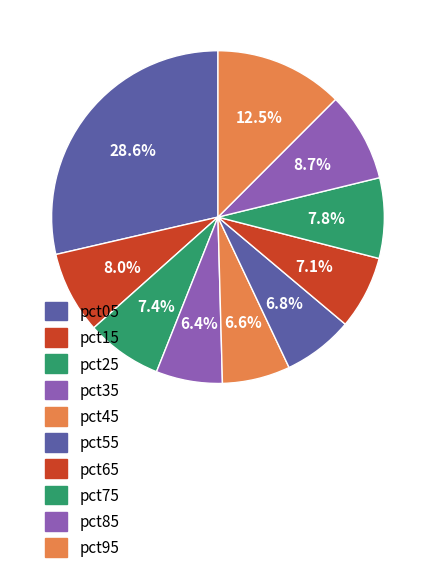

What is the ratio of the value at pct15 to the value at pct05?

0.3